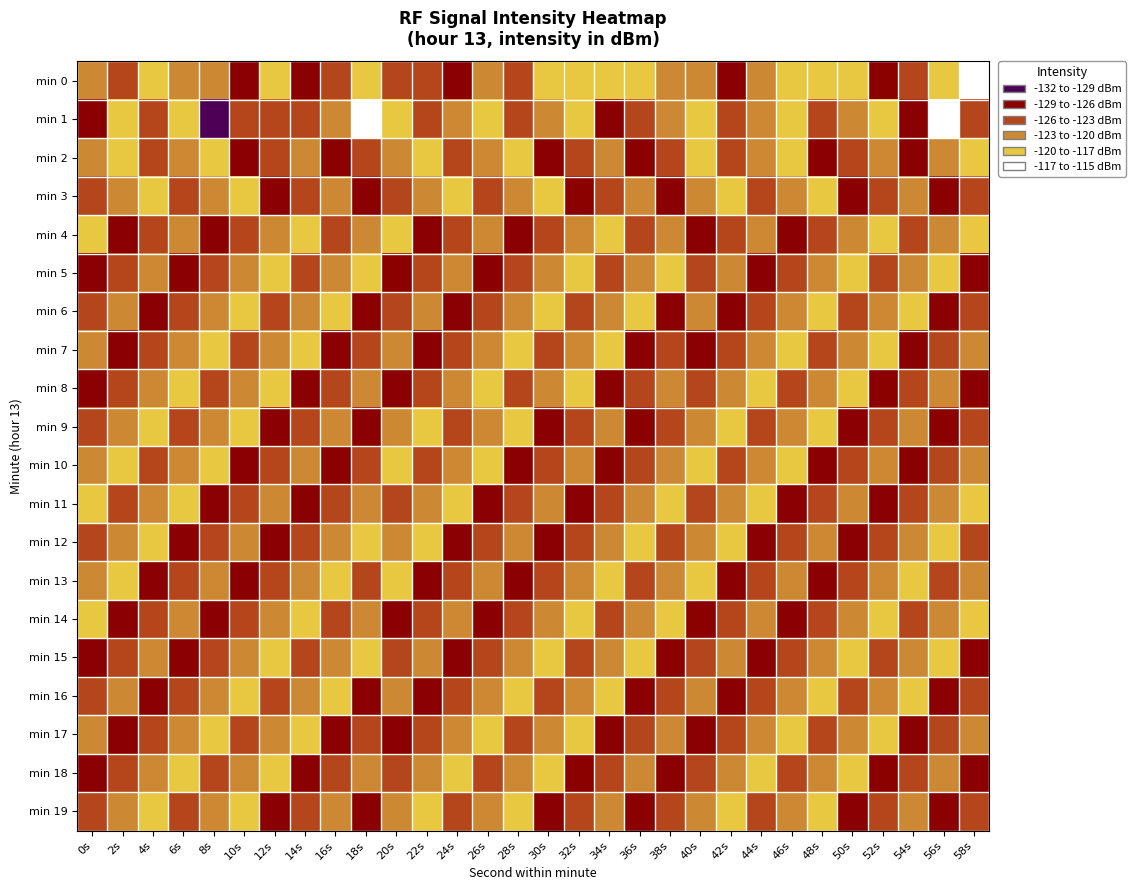

Reading left to right, what are all the values shown in this chart?

min 0: 0s=-122.5	2s=-124.5	4s=-118.8	6s=-120.8	8s=-121.4	10s=-126.8	12s=-119.8	14s=-126.3	16s=-123.6	18s=-118.7	20s=-123.3	22s=-125.3	24s=-126.7	26s=-120.4	28s=-125.7	30s=-118.6	32s=-118.9	34s=-119.7	36s=-118.6	38s=-122.7	40s=-120.0	42s=-128.7	44s=-122.9	46s=-118.8	48s=-119.1	50s=-117.6	52s=-126.5	54s=-126.0	56s=-119.1	58s=-116.7
min 1: 0s=-127.3	2s=-118.6	4s=-123.2	6s=-119.9	8s=-132.0	10s=-123.1	12s=-125.1	14s=-123.9	16s=-121.8	18s=-115.8	20s=-119.0	22s=-124.6	24s=-121.3	26s=-118.9	28s=-125.7	30s=-122.3	32s=-119.0	34s=-126.8	36s=-123.5	38s=-120.1	40s=-117.9	42s=-124.6	44s=-121.2	46s=-118.9	48s=-125.7	50s=-122.3	52s=-119.0	54s=-126.8	56s=-116.5	58s=-123.1
min 2: 0s=-121.2	2s=-118.9	4s=-125.7	6s=-122.3	8s=-119.0	10s=-126.8	12s=-123.5	14s=-120.1	16s=-127.9	18s=-124.6	20s=-121.2	22s=-118.9	24s=-125.7	26s=-122.3	28s=-119.0	30s=-126.8	32s=-123.5	34s=-120.1	36s=-127.9	38s=-124.6	40s=-118.2	42s=-125.9	44s=-122.7	46s=-119.3	48s=-126.0	50s=-123.8	52s=-120.5	54s=-127.1	56s=-121.9	58s=-118.6
min 3: 0s=-124.6	2s=-121.2	4s=-118.9	6s=-125.7	8s=-122.3	10s=-119.0	12s=-126.8	14s=-123.5	16s=-120.1	18s=-127.9	20s=-124.6	22s=-121.2	24s=-118.9	26s=-125.7	28s=-122.3	30s=-119.0	32s=-126.8	34s=-123.5	36s=-120.1	38s=-127.9	40s=-121.6	42s=-118.2	44s=-125.9	46s=-122.7	48s=-119.3	50s=-126.0	52s=-123.8	54s=-120.5	56s=-127.1	58s=-124.9
min 4: 0s=-119.0	2s=-126.8	4s=-123.5	6s=-120.1	8s=-127.9	10s=-124.6	12s=-121.2	14s=-118.9	16s=-125.7	18s=-122.3	20s=-119.0	22s=-126.8	24s=-123.5	26s=-120.1	28s=-127.9	30s=-124.6	32s=-121.2	34s=-118.9	36s=-125.7	38s=-122.3	40s=-126.0	42s=-123.8	44s=-120.5	46s=-127.1	48s=-124.9	50s=-121.6	52s=-118.2	54s=-125.9	56s=-122.7	58s=-119.3
min 5: 0s=-126.8	2s=-123.5	4s=-120.1	6s=-127.9	8s=-124.6	10s=-121.2	12s=-118.9	14s=-125.7	16s=-122.3	18s=-119.0	20s=-126.8	22s=-123.5	24s=-120.1	26s=-127.9	28s=-124.6	30s=-121.2	32s=-118.9	34s=-125.7	36s=-122.3	38s=-119.0	40s=-123.8	42s=-120.5	44s=-127.1	46s=-124.9	48s=-121.6	50s=-118.2	52s=-125.9	54s=-122.7	56s=-119.3	58s=-126.0
min 6: 0s=-123.5	2s=-120.1	4s=-127.9	6s=-124.6	8s=-121.2	10s=-118.9	12s=-125.7	14s=-122.3	16s=-119.0	18s=-126.8	20s=-123.5	22s=-120.1	24s=-127.9	26s=-124.6	28s=-121.2	30s=-118.9	32s=-125.7	34s=-122.3	36s=-119.0	38s=-126.8	40s=-120.5	42s=-127.1	44s=-124.9	46s=-121.6	48s=-118.2	50s=-125.9	52s=-122.7	54s=-119.3	56s=-126.0	58s=-123.8
min 7: 0s=-120.1	2s=-127.9	4s=-124.6	6s=-121.2	8s=-118.9	10s=-125.7	12s=-122.3	14s=-119.0	16s=-126.8	18s=-123.5	20s=-120.1	22s=-127.9	24s=-124.6	26s=-121.2	28s=-118.9	30s=-125.7	32s=-122.3	34s=-119.0	36s=-126.8	38s=-123.5	40s=-127.1	42s=-124.9	44s=-121.6	46s=-118.2	48s=-125.9	50s=-122.7	52s=-119.3	54s=-126.0	56s=-123.8	58s=-120.5
min 8: 0s=-127.9	2s=-124.6	4s=-121.2	6s=-118.9	8s=-125.7	10s=-122.3	12s=-119.0	14s=-126.8	16s=-123.5	18s=-120.1	20s=-127.9	22s=-124.6	24s=-121.2	26s=-118.9	28s=-125.7	30s=-122.3	32s=-119.0	34s=-126.8	36s=-123.5	38s=-120.1	40s=-124.9	42s=-121.6	44s=-118.2	46s=-125.9	48s=-122.7	50s=-119.3	52s=-126.0	54s=-123.8	56s=-120.5	58s=-127.1
min 9: 0s=-124.6	2s=-121.2	4s=-118.9	6s=-125.7	8s=-122.3	10s=-119.0	12s=-126.8	14s=-123.5	16s=-120.1	18s=-127.9	20s=-121.2	22s=-118.9	24s=-125.7	26s=-122.3	28s=-119.0	30s=-126.8	32s=-123.5	34s=-120.1	36s=-127.9	38s=-124.6	40s=-121.6	42s=-118.2	44s=-125.9	46s=-122.7	48s=-119.3	50s=-126.0	52s=-123.8	54s=-120.5	56s=-127.1	58s=-124.9
min 10: 0s=-121.2	2s=-118.9	4s=-125.7	6s=-122.3	8s=-119.0	10s=-126.8	12s=-123.5	14s=-120.1	16s=-127.9	18s=-124.6	20s=-118.9	22s=-125.7	24s=-122.3	26s=-119.0	28s=-126.8	30s=-123.5	32s=-120.1	34s=-127.9	36s=-124.6	38s=-121.2	40s=-118.2	42s=-125.9	44s=-122.7	46s=-119.3	48s=-126.0	50s=-123.8	52s=-120.5	54s=-127.1	56s=-124.9	58s=-121.6
min 11: 0s=-118.9	2s=-125.7	4s=-122.3	6s=-119.0	8s=-126.8	10s=-123.5	12s=-120.1	14s=-127.9	16s=-124.6	18s=-121.2	20s=-125.7	22s=-122.3	24s=-119.0	26s=-126.8	28s=-123.5	30s=-120.1	32s=-127.9	34s=-124.6	36s=-121.2	38s=-118.9	40s=-125.9	42s=-122.7	44s=-119.3	46s=-126.0	48s=-123.8	50s=-120.5	52s=-127.1	54s=-124.9	56s=-121.6	58s=-118.2
min 12: 0s=-125.7	2s=-122.3	4s=-119.0	6s=-126.8	8s=-123.5	10s=-120.1	12s=-127.9	14s=-124.6	16s=-121.2	18s=-118.9	20s=-122.3	22s=-119.0	24s=-126.8	26s=-123.5	28s=-120.1	30s=-127.9	32s=-124.6	34s=-121.2	36s=-118.9	38s=-125.7	40s=-122.7	42s=-119.3	44s=-126.0	46s=-123.8	48s=-120.5	50s=-127.1	52s=-124.9	54s=-121.6	56s=-118.2	58s=-125.9
min 13: 0s=-122.3	2s=-119.0	4s=-126.8	6s=-123.5	8s=-120.1	10s=-127.9	12s=-124.6	14s=-121.2	16s=-118.9	18s=-125.7	20s=-119.0	22s=-126.8	24s=-123.5	26s=-120.1	28s=-127.9	30s=-124.6	32s=-121.2	34s=-118.9	36s=-125.7	38s=-122.3	40s=-119.3	42s=-126.0	44s=-123.8	46s=-120.5	48s=-127.1	50s=-124.9	52s=-121.6	54s=-118.2	56s=-125.9	58s=-122.7
min 14: 0s=-119.0	2s=-126.8	4s=-123.5	6s=-120.1	8s=-127.9	10s=-124.6	12s=-121.2	14s=-118.9	16s=-125.7	18s=-122.3	20s=-126.8	22s=-123.5	24s=-120.1	26s=-127.9	28s=-124.6	30s=-121.2	32s=-118.9	34s=-125.7	36s=-122.3	38s=-119.0	40s=-126.0	42s=-123.8	44s=-120.5	46s=-127.1	48s=-124.9	50s=-121.6	52s=-118.2	54s=-125.9	56s=-122.7	58s=-119.3
min 15: 0s=-126.8	2s=-123.5	4s=-120.1	6s=-127.9	8s=-124.6	10s=-121.2	12s=-118.9	14s=-125.7	16s=-122.3	18s=-119.0	20s=-123.5	22s=-120.1	24s=-127.9	26s=-124.6	28s=-121.2	30s=-118.9	32s=-125.7	34s=-122.3	36s=-119.0	38s=-126.8	40s=-123.8	42s=-120.5	44s=-127.1	46s=-124.9	48s=-121.6	50s=-118.2	52s=-125.9	54s=-122.7	56s=-119.3	58s=-126.0
min 16: 0s=-123.5	2s=-120.1	4s=-127.9	6s=-124.6	8s=-121.2	10s=-118.9	12s=-125.7	14s=-122.3	16s=-119.0	18s=-126.8	20s=-120.1	22s=-127.9	24s=-124.6	26s=-121.2	28s=-118.9	30s=-125.7	32s=-122.3	34s=-119.0	36s=-126.8	38s=-123.5	40s=-120.5	42s=-127.1	44s=-124.9	46s=-121.6	48s=-118.2	50s=-125.9	52s=-122.7	54s=-119.3	56s=-126.0	58s=-123.8
min 17: 0s=-120.1	2s=-127.9	4s=-124.6	6s=-121.2	8s=-118.9	10s=-125.7	12s=-122.3	14s=-119.0	16s=-126.8	18s=-123.5	20s=-127.9	22s=-124.6	24s=-121.2	26s=-118.9	28s=-125.7	30s=-122.3	32s=-119.0	34s=-126.8	36s=-123.5	38s=-120.1	40s=-127.1	42s=-124.9	44s=-121.6	46s=-118.2	48s=-125.9	50s=-122.7	52s=-119.3	54s=-126.0	56s=-123.8	58s=-120.5
min 18: 0s=-127.9	2s=-124.6	4s=-121.2	6s=-118.9	8s=-125.7	10s=-122.3	12s=-119.0	14s=-126.8	16s=-123.5	18s=-120.1	20s=-124.6	22s=-121.2	24s=-118.9	26s=-125.7	28s=-122.3	30s=-119.0	32s=-126.8	34s=-123.5	36s=-120.1	38s=-127.9	40s=-124.9	42s=-121.6	44s=-118.2	46s=-125.9	48s=-122.7	50s=-119.3	52s=-126.0	54s=-123.8	56s=-120.5	58s=-127.1
min 19: 0s=-124.6	2s=-121.2	4s=-118.9	6s=-125.7	8s=-122.3	10s=-119.0	12s=-126.8	14s=-123.5	16s=-120.1	18s=-127.9	20s=-121.2	22s=-118.9	24s=-125.7	26s=-122.3	28s=-119.0	30s=-126.8	32s=-123.5	34s=-120.1	36s=-127.9	38s=-124.6	40s=-121.6	42s=-118.2	44s=-125.9	46s=-122.7	48s=-119.3	50s=-126.0	52s=-123.8	54s=-120.5	56s=-127.1	58s=-124.9